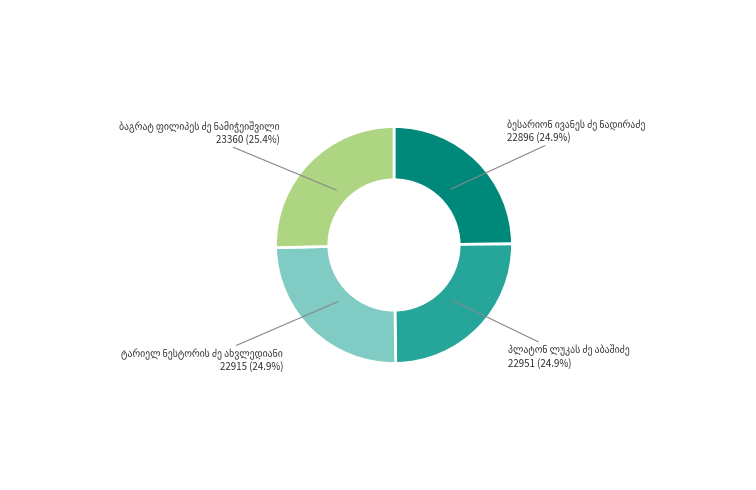

Does any single category account for the majority?

No